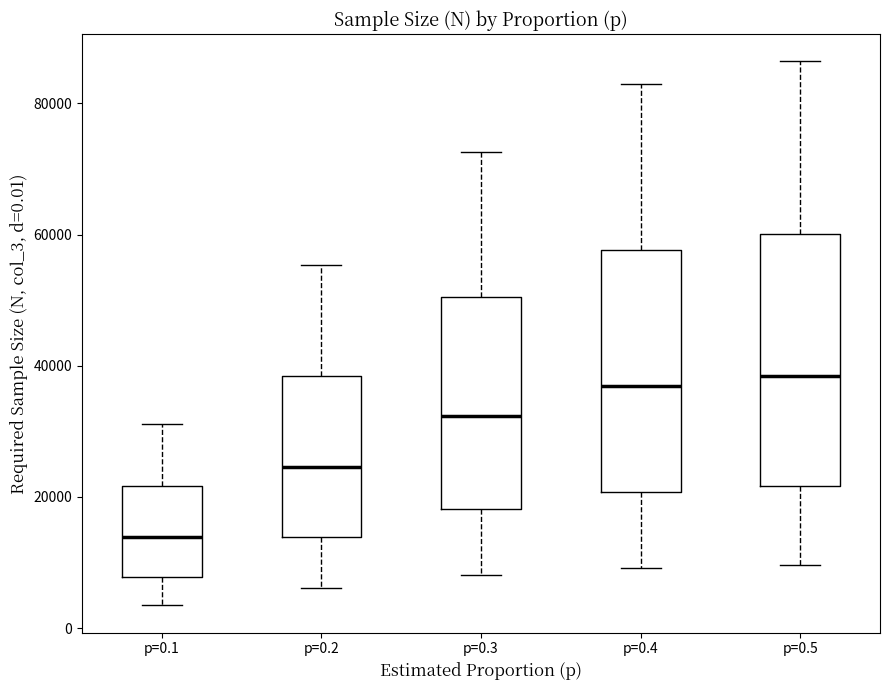

Where does the upper whisker of the box for p=0.2 end on the y-axis? The values are not printed on the chart, so give them approximately, as read against the axis.

56000